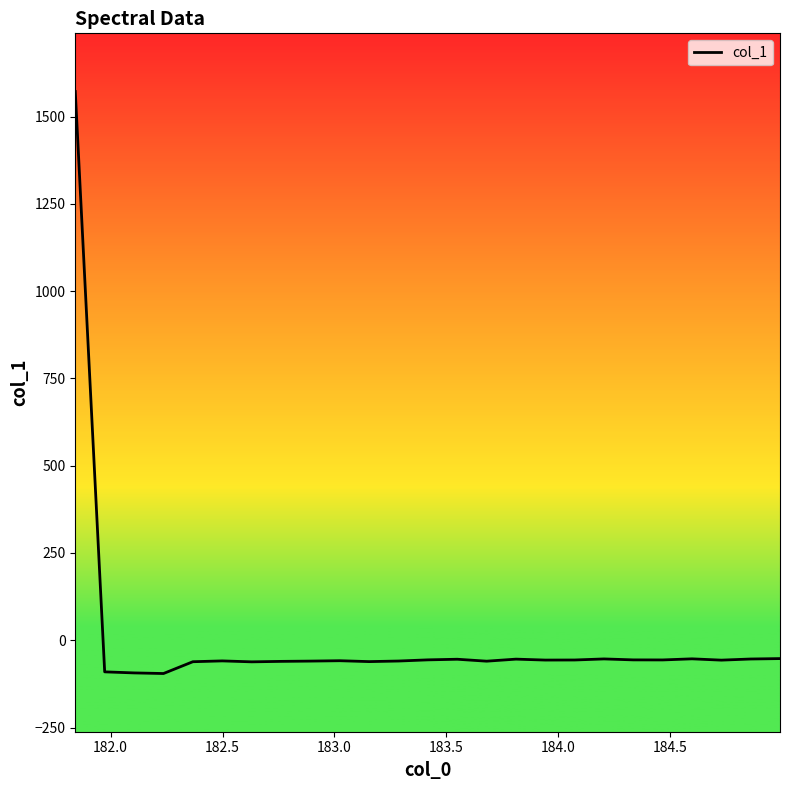

What is the difference between the maximum and minimum values?

1666.8